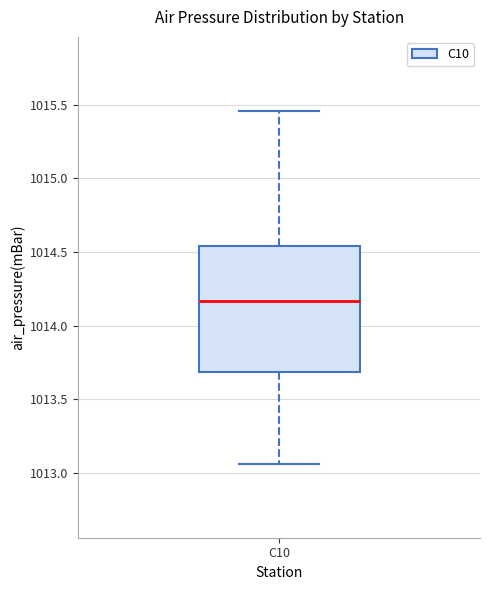

Transcribe this box plot: give where the median line is, the range the box spans, and where the two whiskers end, as read against the y-axis. The values are not printed on the chart, so give them approximately, as read against the axis.

median 1014.15, box 1013.70 to 1014.55, whiskers 1013.05 to 1015.45